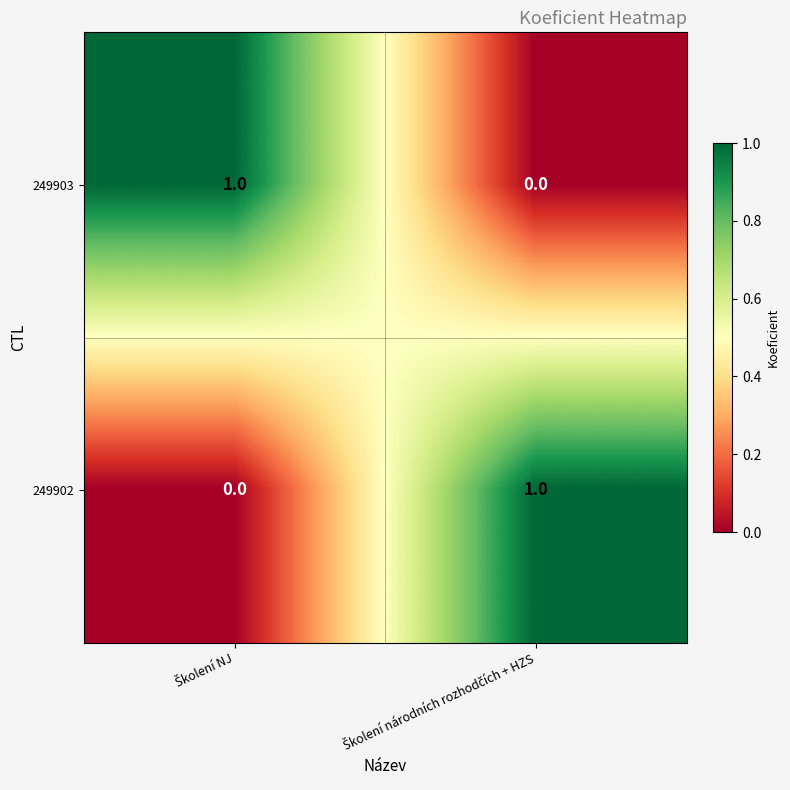

How many series are shown in this chart?

2